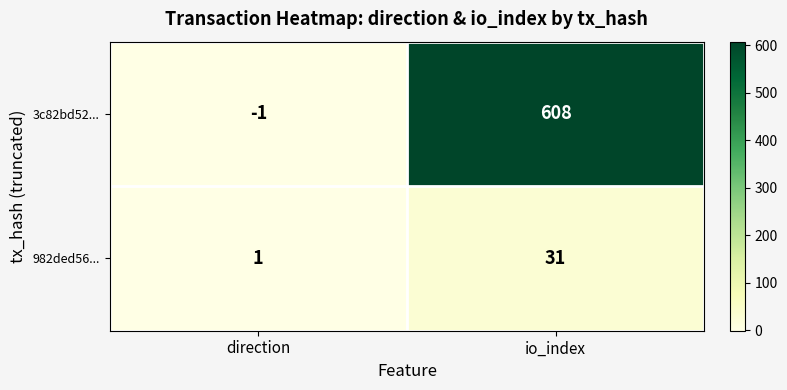

Reading left to right, what are all the values shown in this chart?

3c82bd52...: direction=-1	io_index=608
982ded56...: direction=1	io_index=31